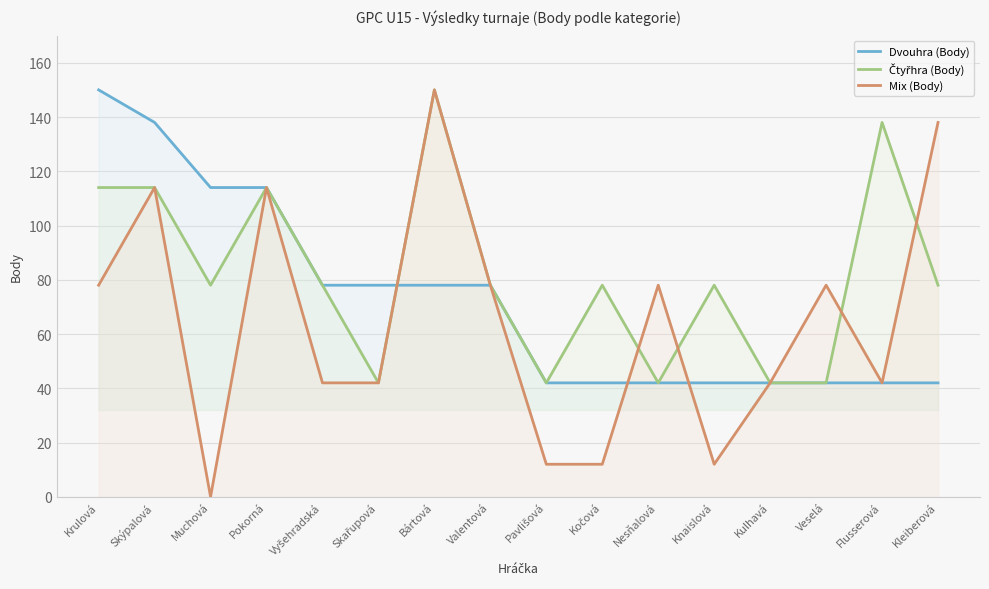

What is the sum of all Mix (Body) values?

1032